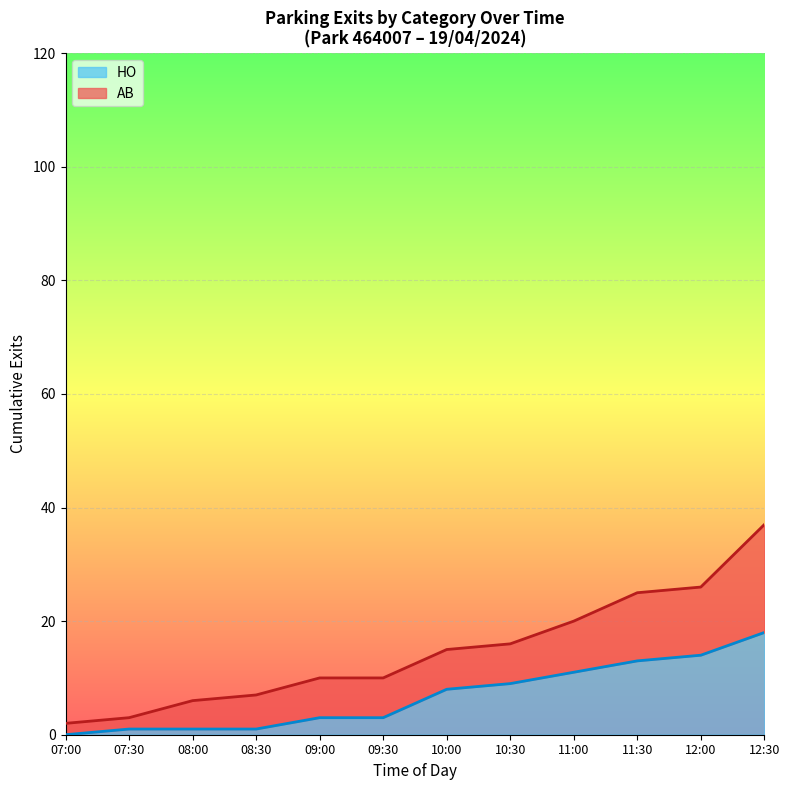

What is the sum of the values at 12:00 and 08:00?

15